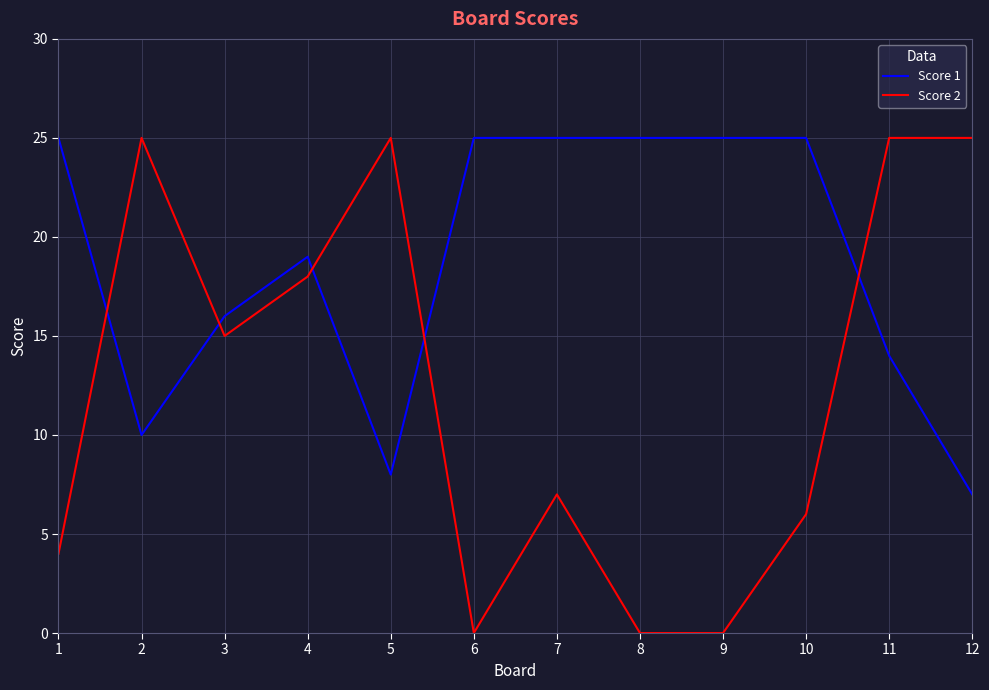

Which series has the largest total across all categories?

Score 1